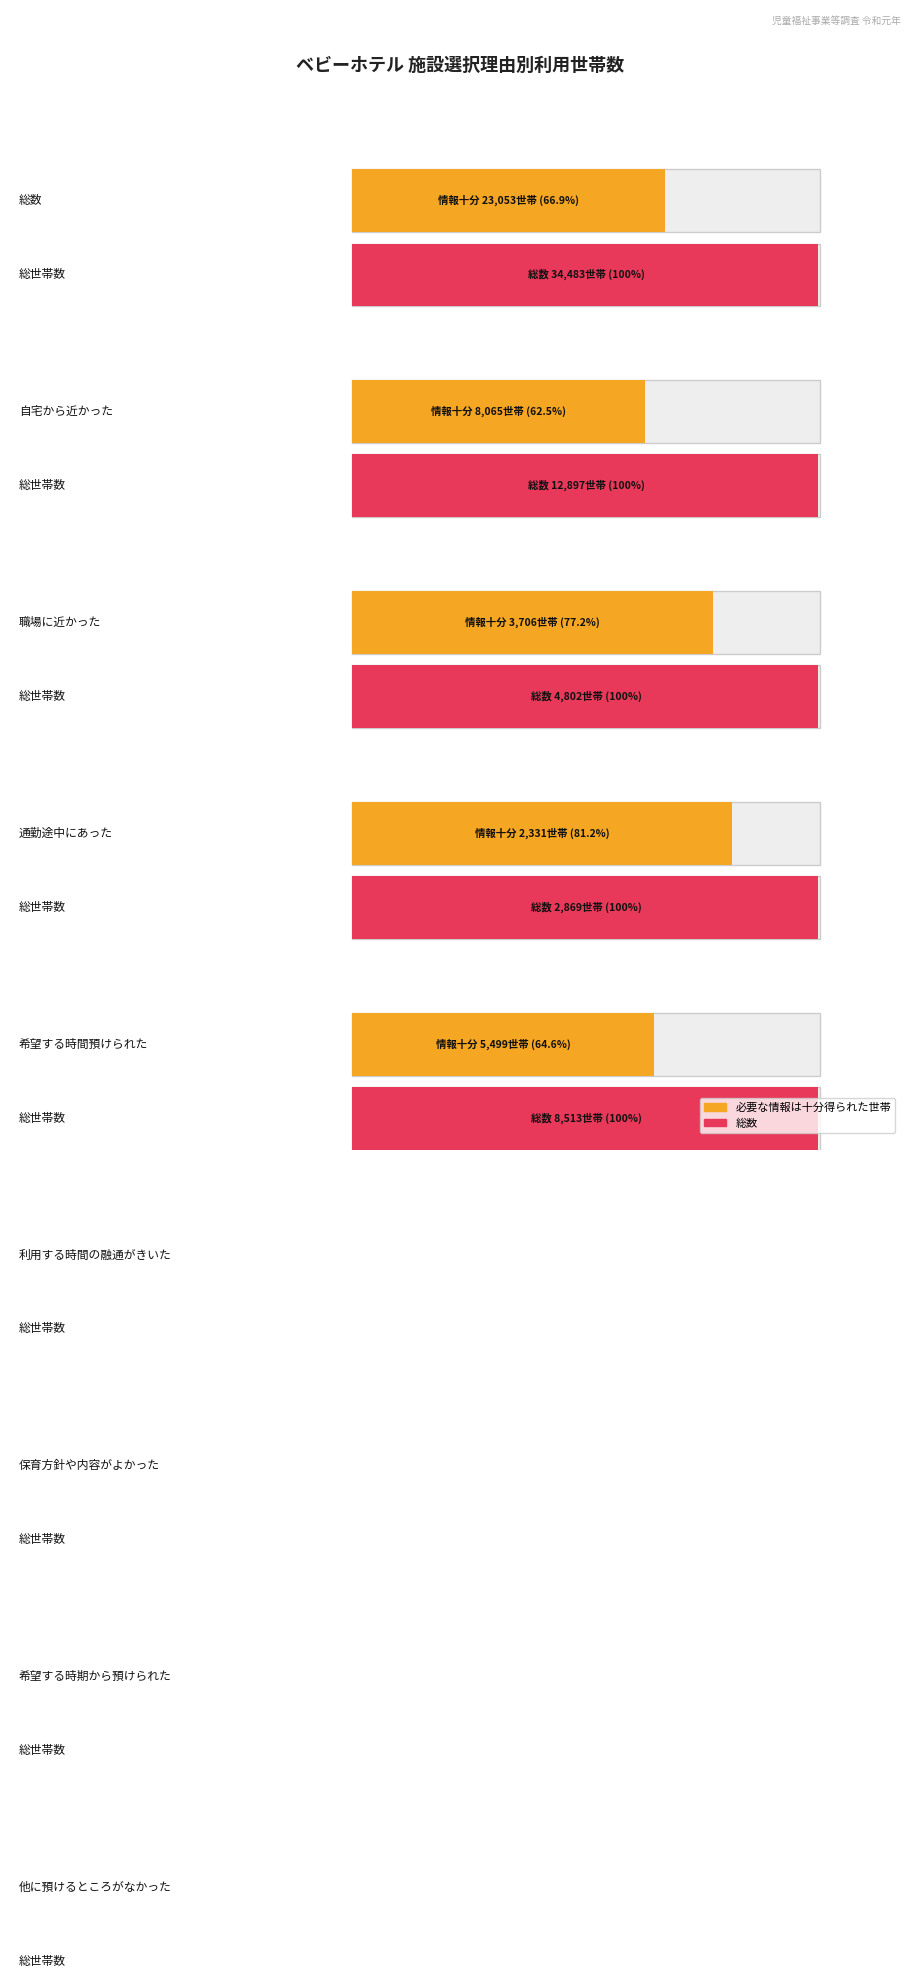

What is the value of the 総数 bar at the 18th from the left?

961